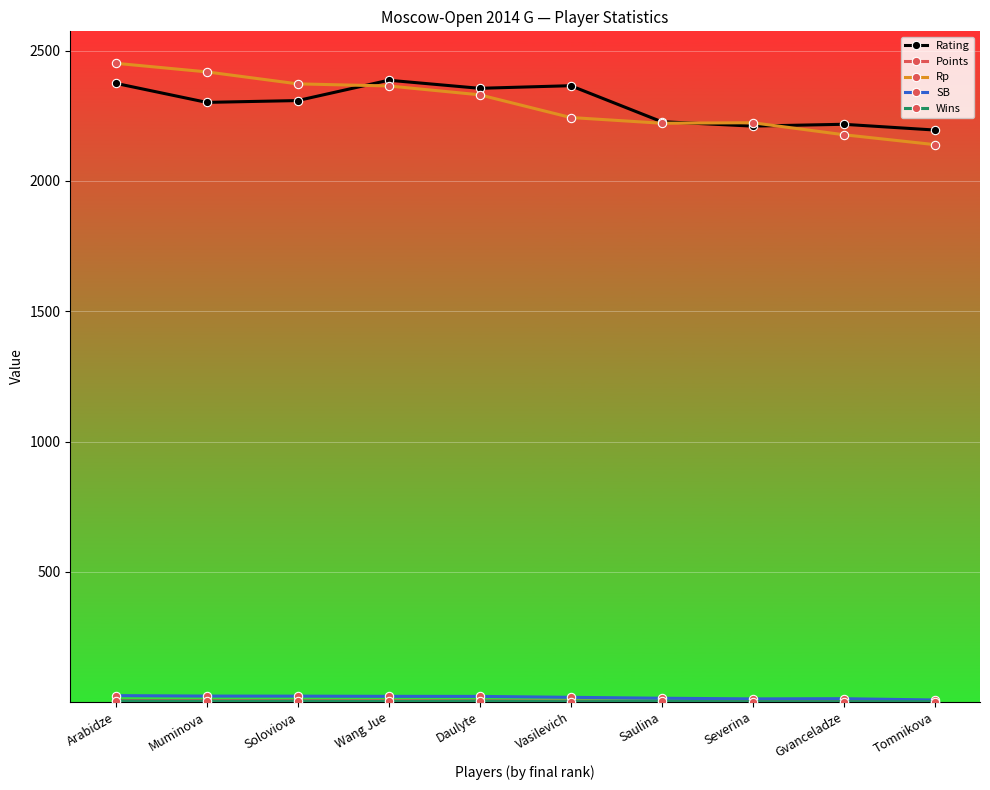

How many data points does each series have?

10